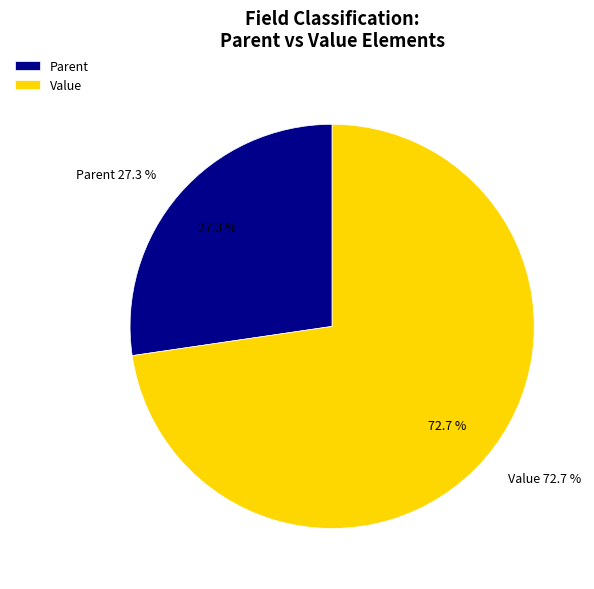

To the nearest percent, what is the average slice percentage?

50%